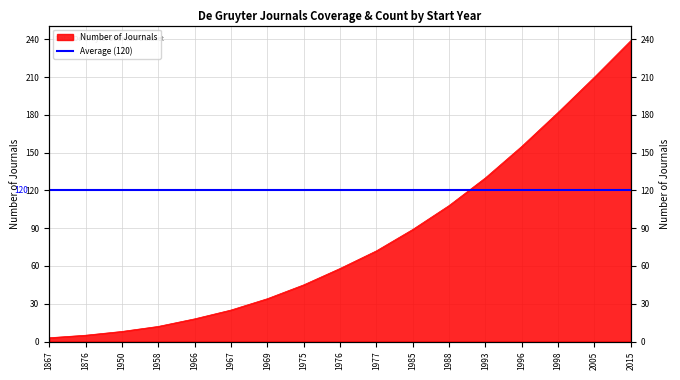

Reading right to left, what are all the values shown in this chart?

239	210	182	155	130	108	89	72	58	45	34	25	18	12	8	5	3